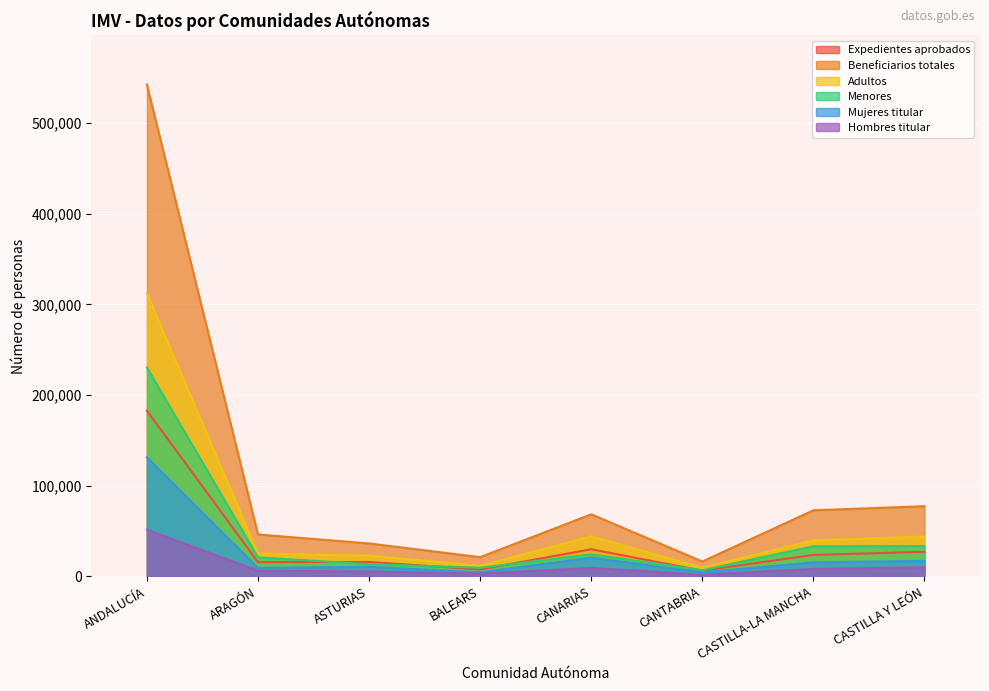

Reading left to right, extract all data points from this chart.

Expedientes aprobados: ANDALUCÍA=182771	ARAGÓN=15611	ASTURIAS=15880	BALEARS=7591	CANARIAS=29859	CANTABRIA=6258	CASTILLA-LA MANCHA=23614	CASTILLA Y LEÓN=27096
Beneficiarios totales: ANDALUCÍA=542402	ARAGÓN=46168	ASTURIAS=36281	BALEARS=21140	CANARIAS=68432	CANTABRIA=16386	CASTILLA-LA MANCHA=72854	CASTILLA Y LEÓN=77354
Adultos: ANDALUCÍA=311984	ARAGÓN=25211	ASTURIAS=22869	BALEARS=11646	CANARIAS=44164	CANTABRIA=9569	CASTILLA-LA MANCHA=39683	CASTILLA Y LEÓN=43957
Menores: ANDALUCÍA=230418	ARAGÓN=20957	ASTURIAS=13412	BALEARS=9494	CANARIAS=24268	CANTABRIA=6817	CASTILLA-LA MANCHA=33171	CASTILLA Y LEÓN=33397
Mujeres titular: ANDALUCÍA=131347	ARAGÓN=9311	ASTURIAS=10521	BALEARS=4500	CANARIAS=20573	CANTABRIA=4409	CASTILLA-LA MANCHA=15396	CASTILLA Y LEÓN=17031
Hombres titular: ANDALUCÍA=51424	ARAGÓN=6300	ASTURIAS=5359	BALEARS=3091	CANARIAS=9286	CANTABRIA=1849	CASTILLA-LA MANCHA=8218	CASTILLA Y LEÓN=10065